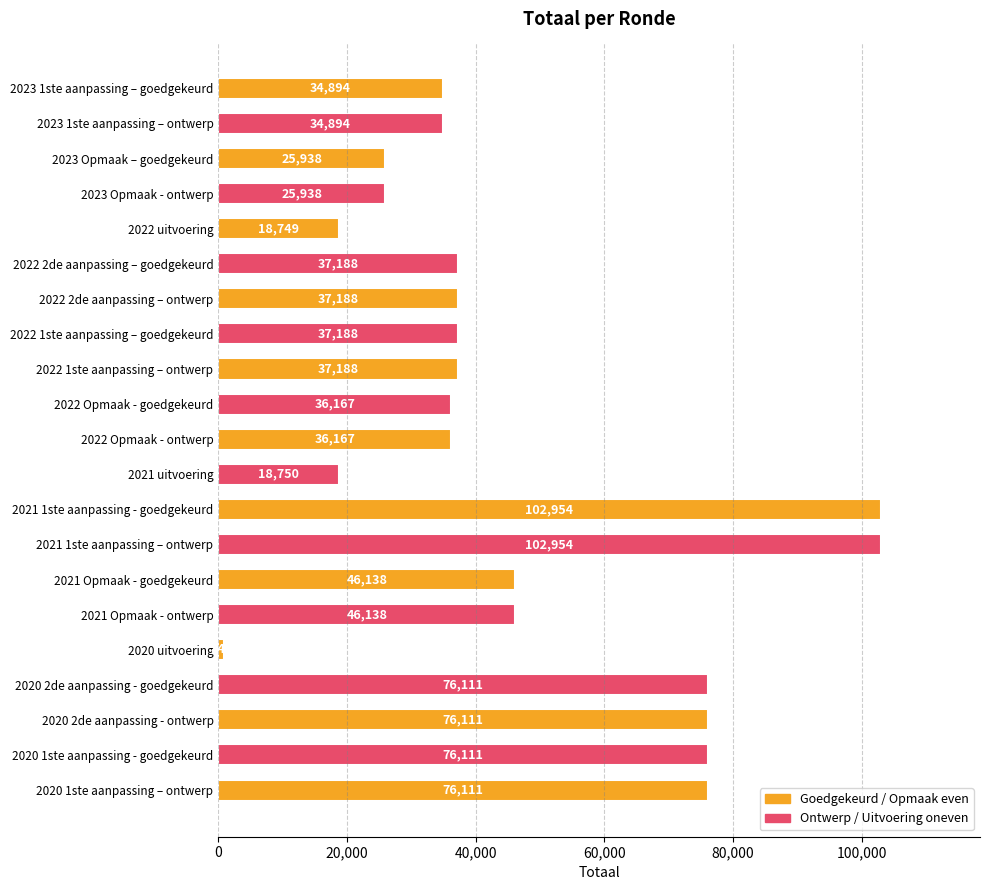

Reading top to bottom, transcribe all the data shown in this chart.

2023 1ste aanpassing – goedgekeurd=34894	2023 1ste aanpassing – ontwerp=34894	2023 Opmaak – goedgekeurd=25938	2023 Opmaak - ontwerp=25938	2022 uitvoering=18749	2022 2de aanpassing – goedgekeurd=37188	2022 2de aanpassing – ontwerp=37188	2022 1ste aanpassing – goedgekeurd=37188	2022 1ste aanpassing – ontwerp=37188	2022 Opmaak - goedgekeurd=36167	2022 Opmaak - ontwerp=36167	2021 uitvoering=18750	2021 1ste aanpassing - goedgekeurd=102954	2021 1ste aanpassing – ontwerp=102954	2021 Opmaak - goedgekeurd=46138	2021 Opmaak - ontwerp=46138	2020 uitvoering=847	2020 2de aanpassing - goedgekeurd=76111	2020 2de aanpassing - ontwerp=76111	2020 1ste aanpassing - goedgekeurd=76111	2020 1ste aanpassing – ontwerp=76111